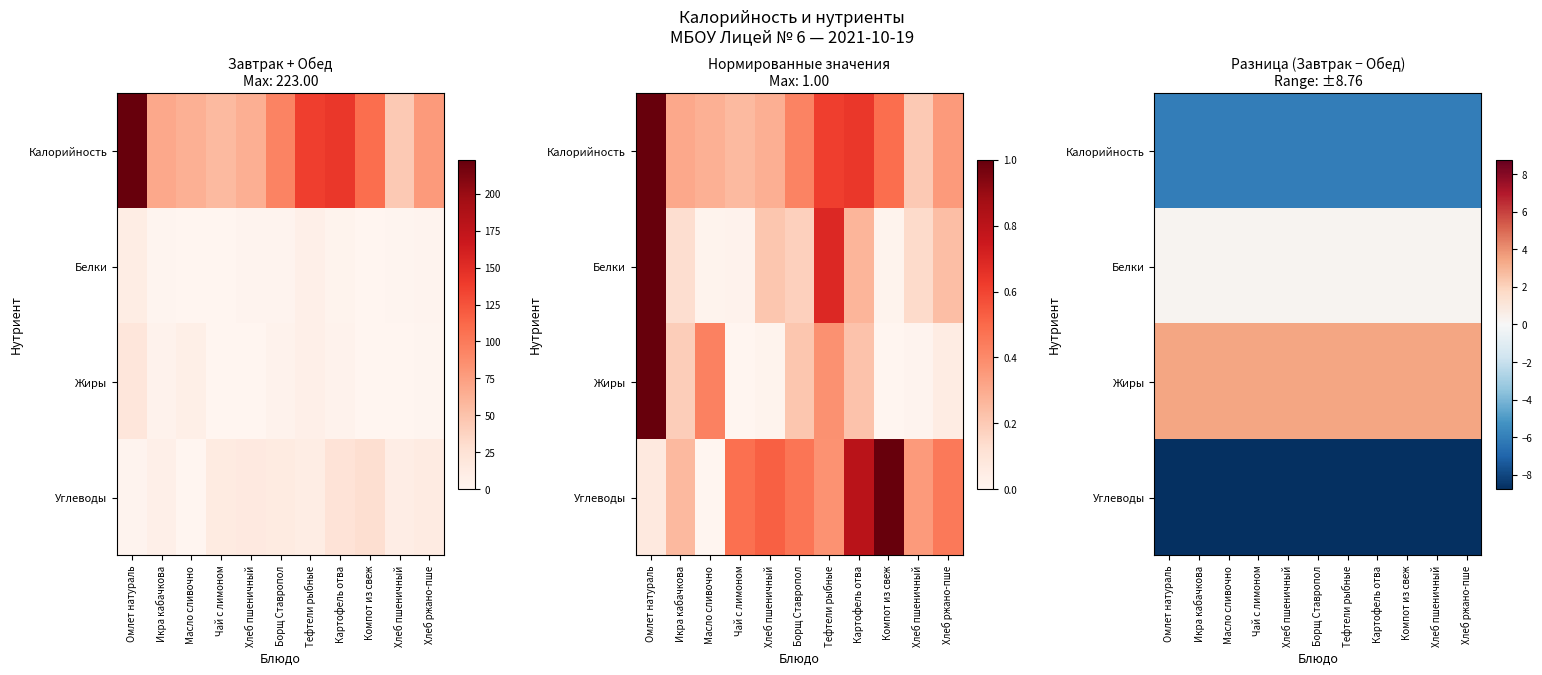

At which category is the sum across all series the highest?

Омлет натураль